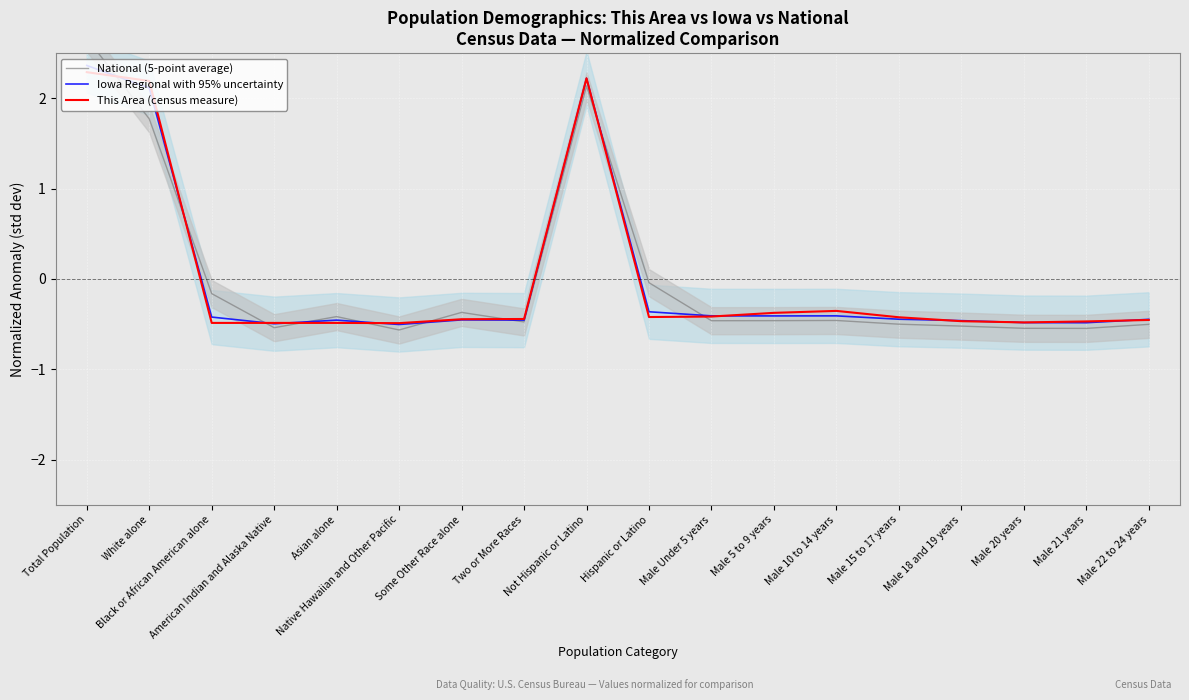

How many values in National (5-point average) are above zero?

3